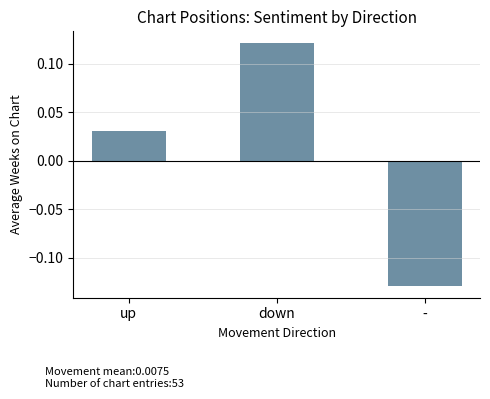

The value at - is -0.0. True or false?

False